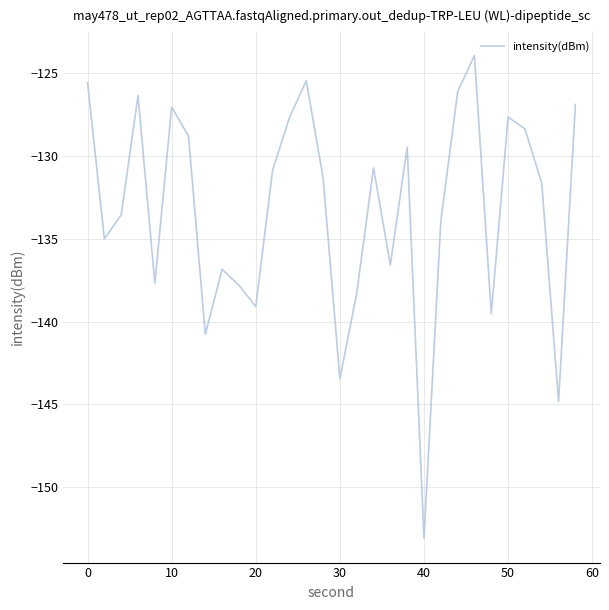

What is the maximum value shown in the chart?

-124.0